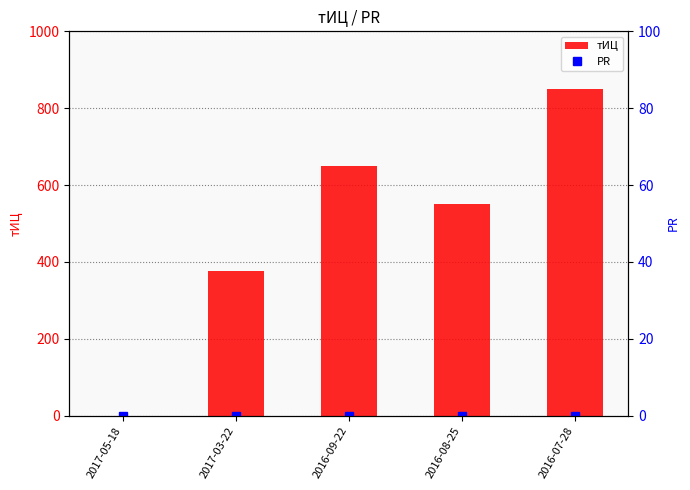

Which series has the largest range (max minus min)?

тИЦ